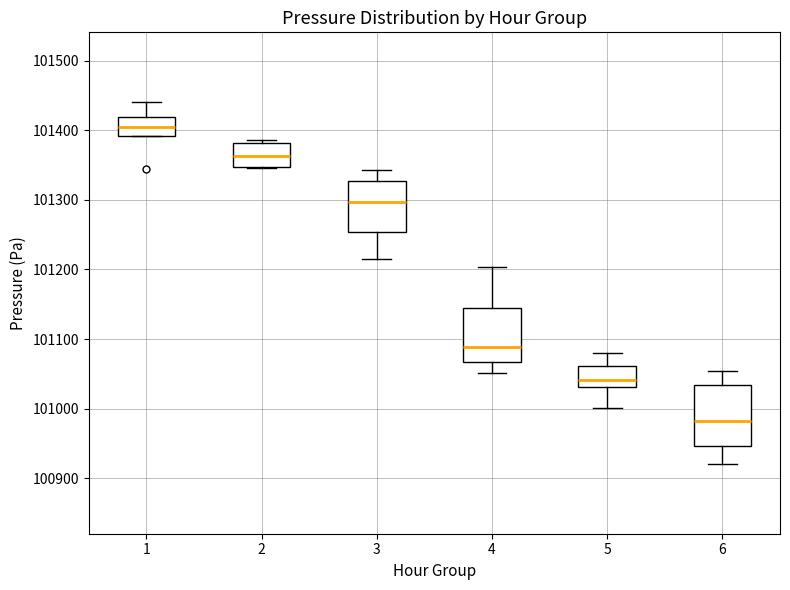

Reading left to right, read every box against the y-axis: the position of its median line, the range the box covers, and the ends of its whiskers. The values are not printed on the chart, so give them approximately, as read against the axis.

1: median 101400, box 101390 to 101420, whiskers 101390 to 101440
2: median 101360, box 101350 to 101380, whiskers 101350 to 101390
3: median 101300, box 101250 to 101330, whiskers 101210 to 101340
4: median 101090, box 101070 to 101140, whiskers 101050 to 101200
5: median 101040, box 101030 to 101060, whiskers 101000 to 101080
6: median 100980, box 100950 to 101030, whiskers 100920 to 101050